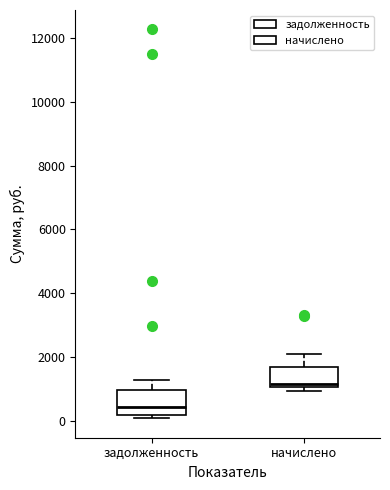

Reading left to right, read every box against the y-axis: the position of its median line, the range the box covers, and the ends of its whiskers. The values are not printed on the chart, so give them approximately, as read against the axis.

задолженность: median 400, box 200 to 1000, whiskers 0 to 1200
начислено: median 1200, box 1000 to 1600, whiskers 1000 (just below the box's lower edge) to 2000